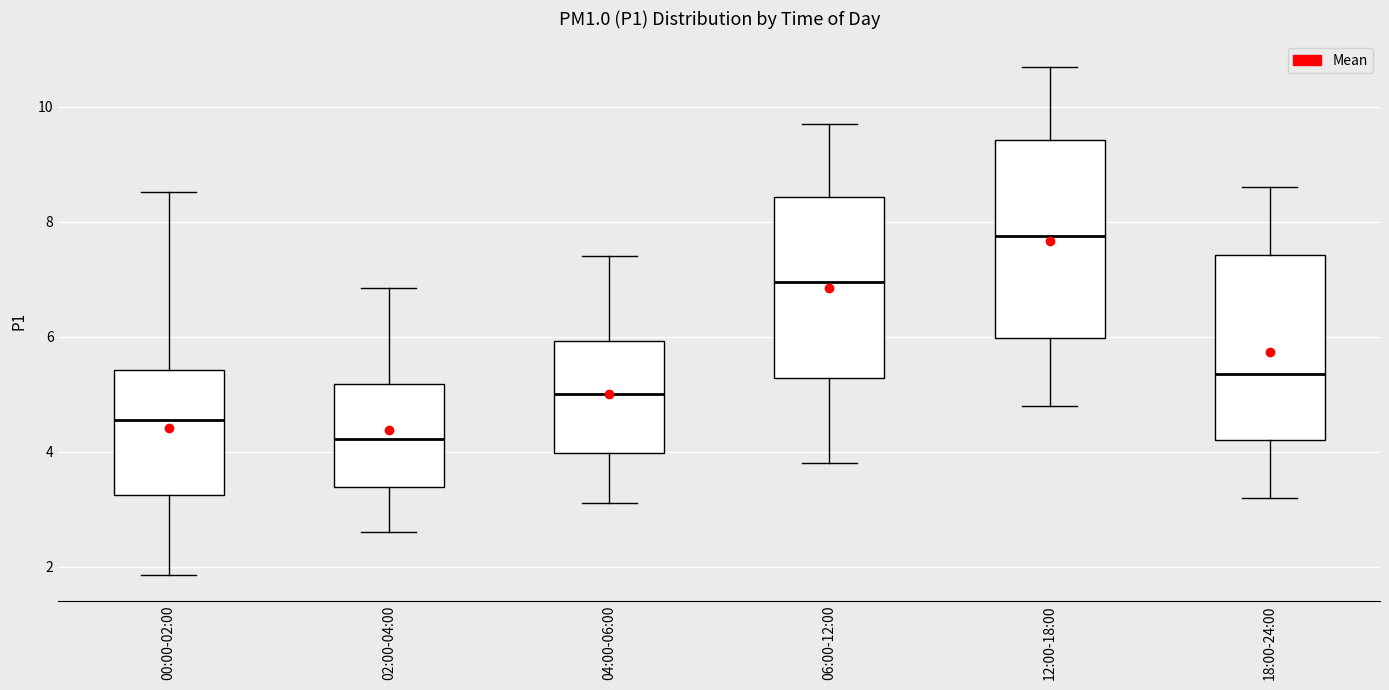

Reading left to right, read every box against the y-axis: the position of its median line, the range the box covers, and the ends of its whiskers. The values are not printed on the chart, so give them approximately, as read against the axis.

00:00-02:00: median 4.6, box 3.2 to 5.4, whiskers 1.8 to 8.6
02:00-04:00: median 4.2, box 3.4 to 5.2, whiskers 2.6 to 6.8
04:00-06:00: median 5.0, box 4.0 to 6.0, whiskers 3.2 to 7.4
06:00-12:00: median 7.0, box 5.2 to 8.4, whiskers 3.8 to 9.8
12:00-18:00: median 7.8, box 6.0 to 9.4, whiskers 4.8 to 10.8
18:00-24:00: median 5.4, box 4.2 to 7.4, whiskers 3.2 to 8.6